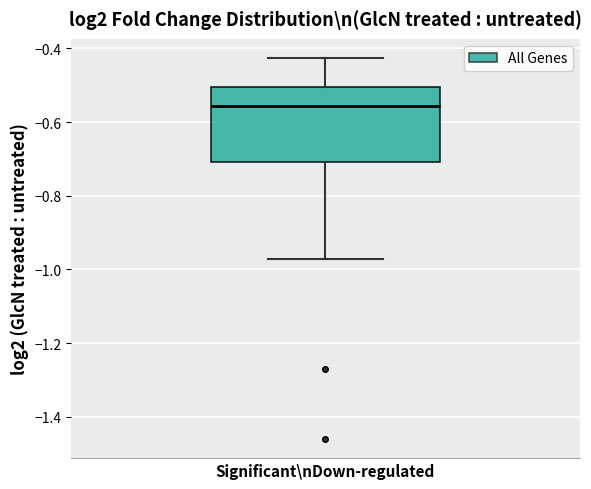

Read this box plot against the y-axis: the position of the median line, the range covered by the box, and the ends of both whiskers. The values are not printed on the chart, so give them approximately, as read against the axis.

median -0.56, box -0.70 to -0.50, whiskers -0.98 to -0.42